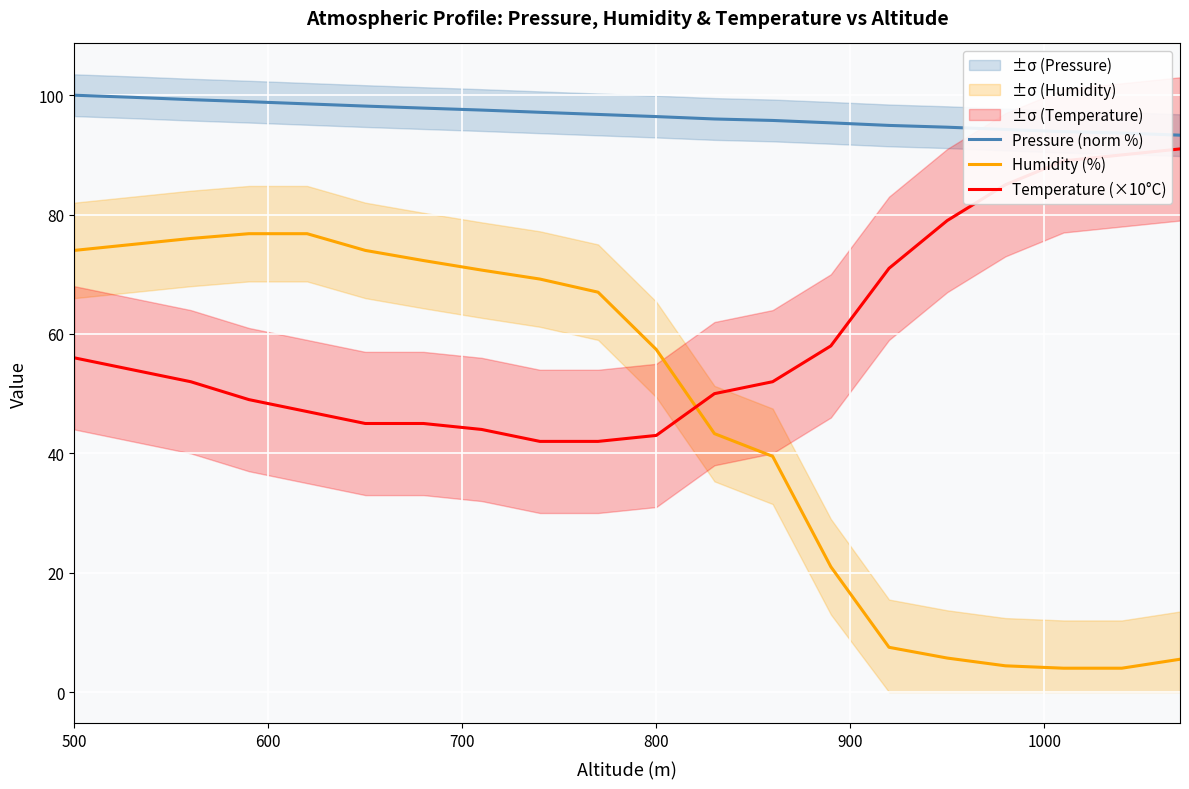

What is the minimum value for Pressure (norm %)?

93.3